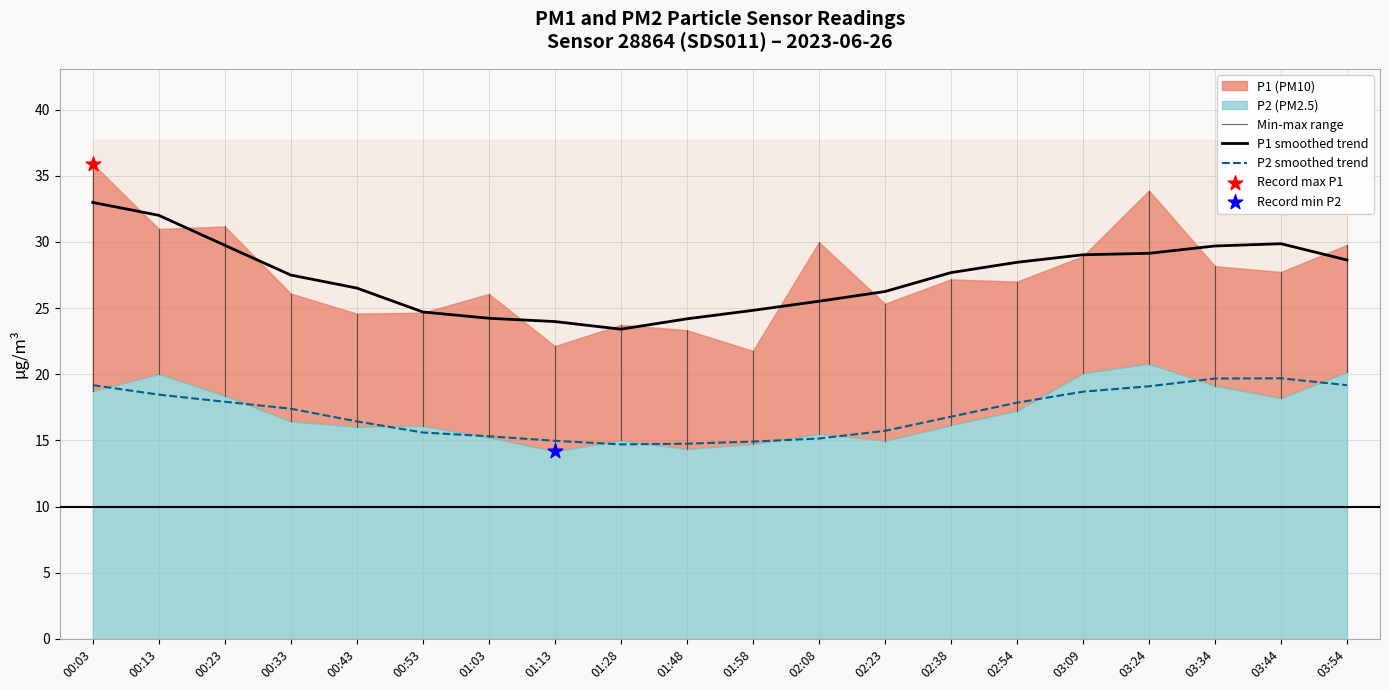

Is the value of P2 at 00:23 greater than the value of P1 at 02:38?

No